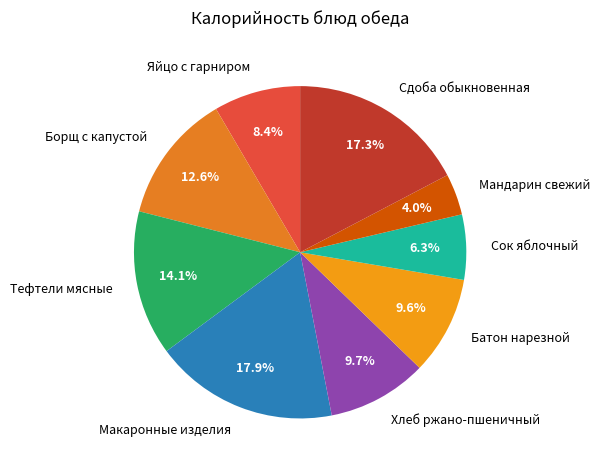

To the nearest percent, what percentage of the pie is Сдоба обыкновенная?

17%